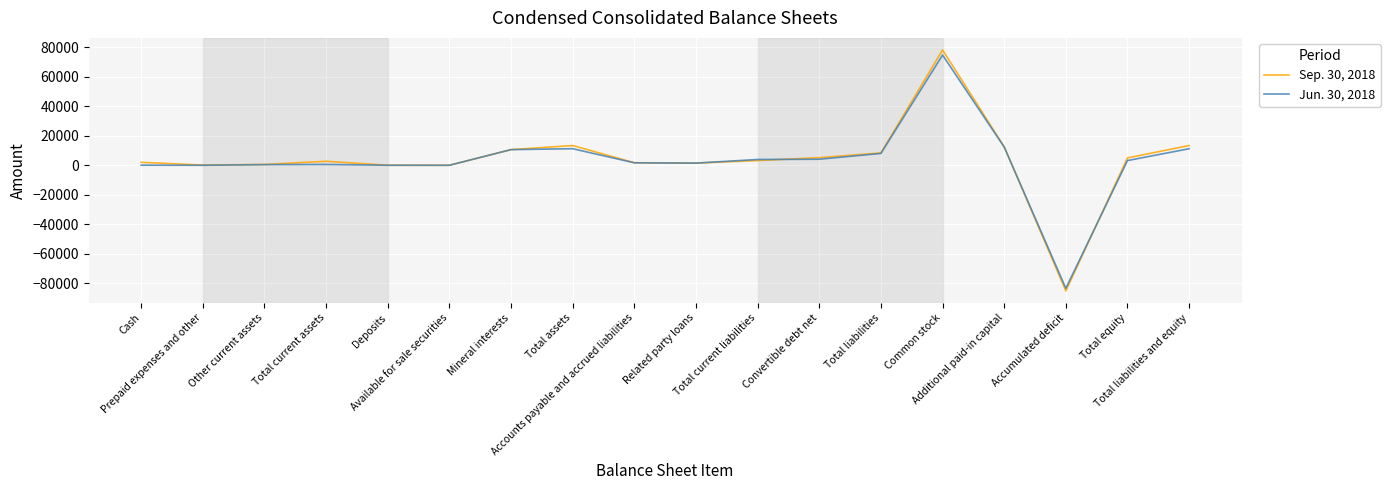

Which label corresponds to the smallest value in the chart?

Accumulated deficit